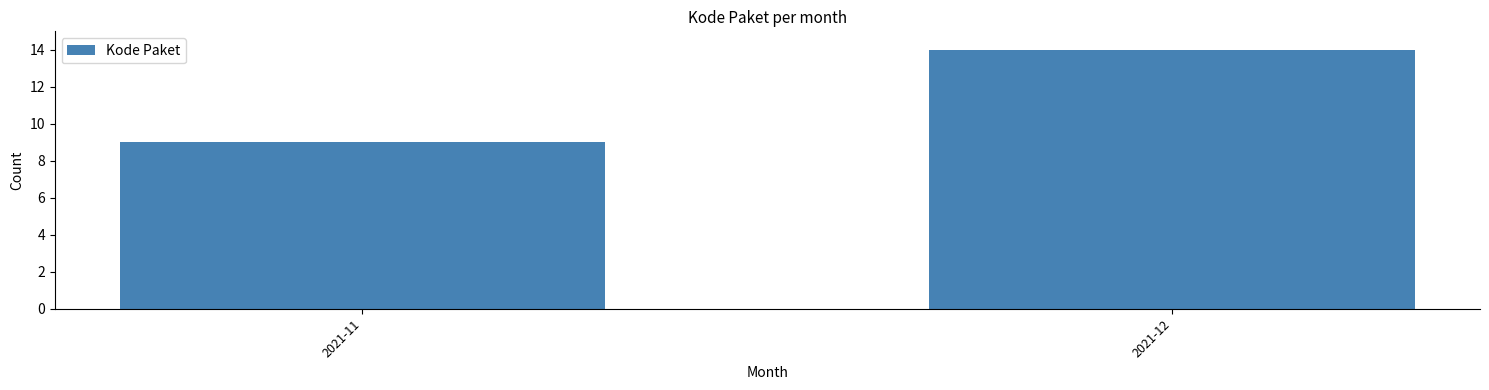

Reading right to left, transcribe all the data shown in this chart.

2021-12=14	2021-11=9